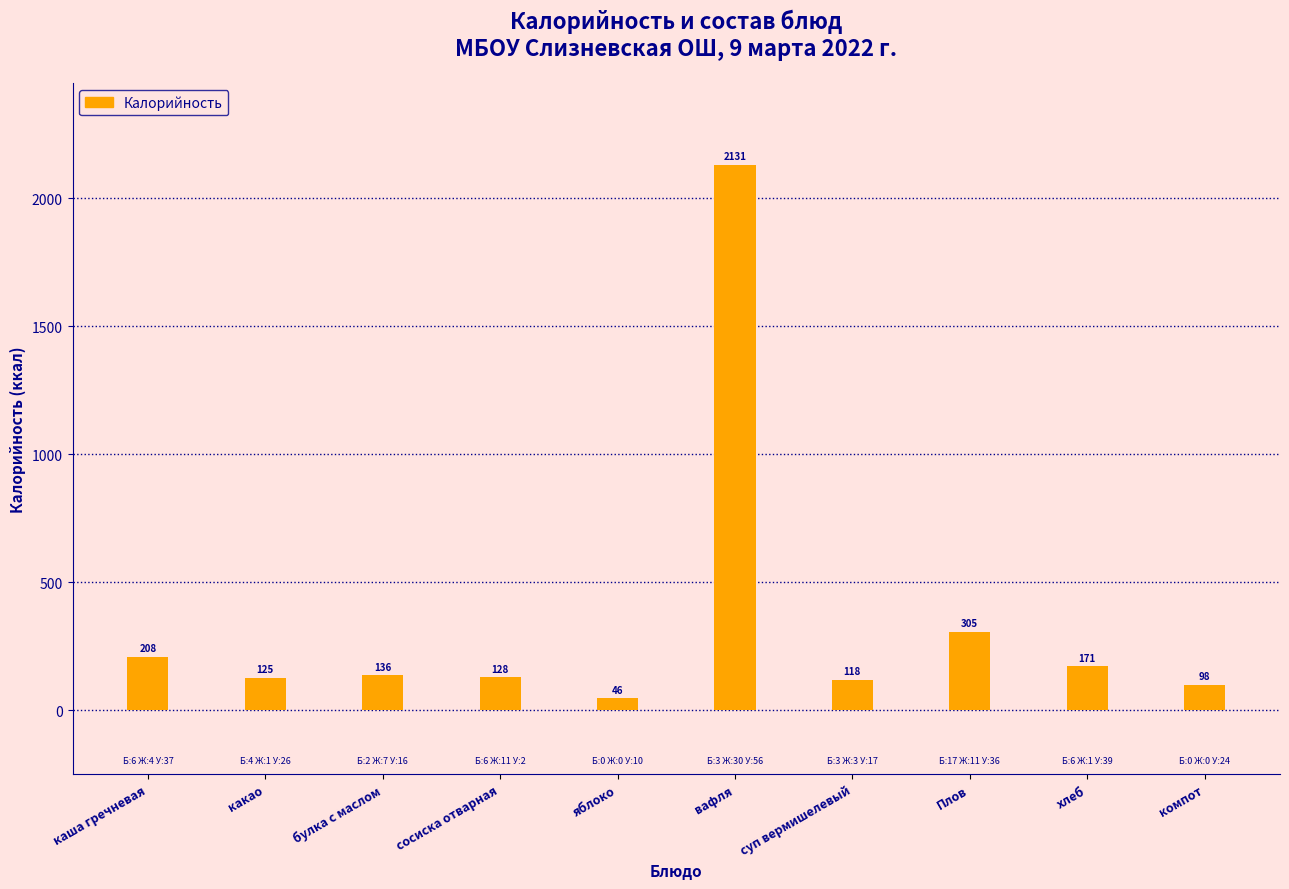

Reading left to right, transcribe all the data shown in this chart.

каша гречневая=208	какао=125	булка с маслом=136	сосиска отварная=128	яблоко=46	вафля=2131	суп вермишелевый=118	Плов=305	хлеб=171	компот=98